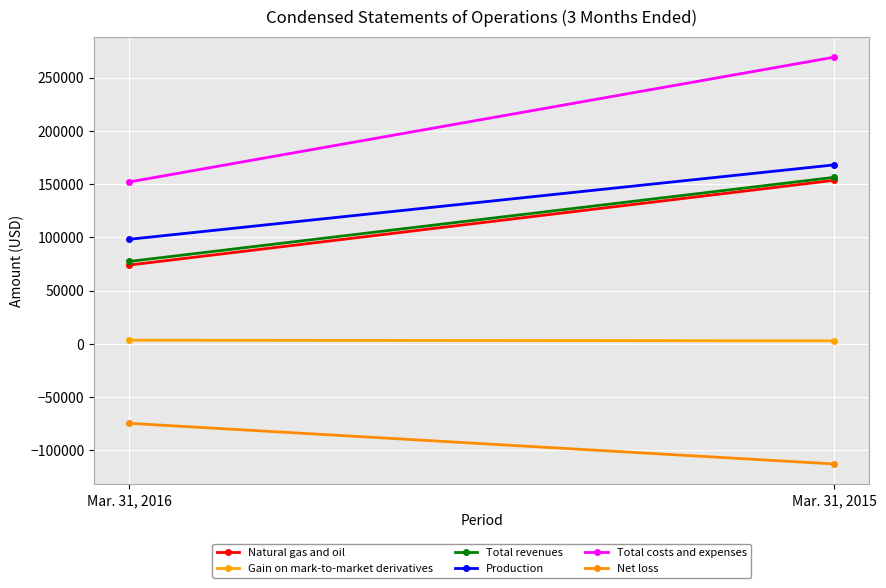

Which series changed the most between Mar. 31, 2016 and Mar. 31, 2015?

Total costs and expenses